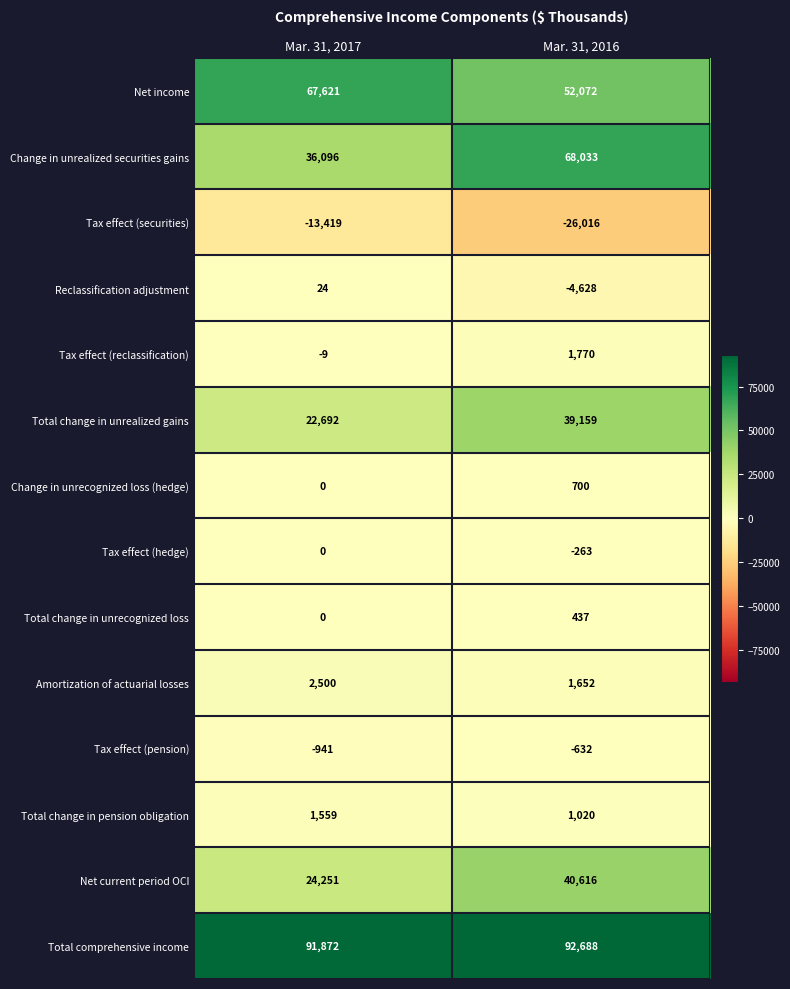

Between Mar. 31, 2017 and Mar. 31, 2016, which series saw the biggest shift?

Change in unrealized securities gains